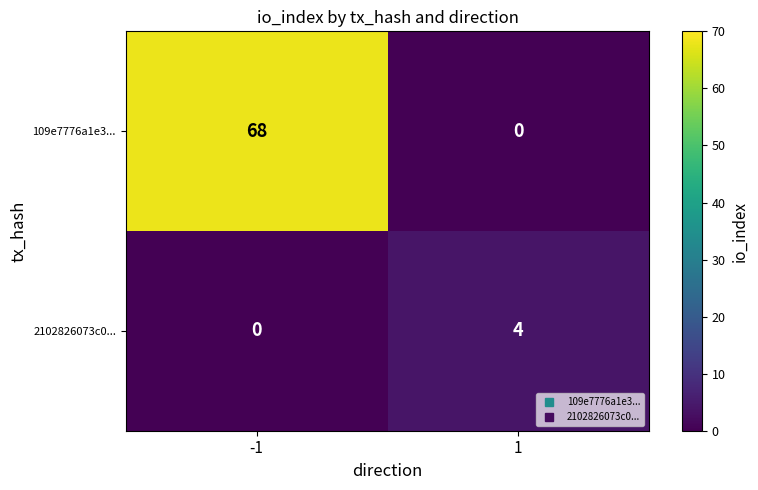

What is the difference between the highest and lowest values at -1?

68